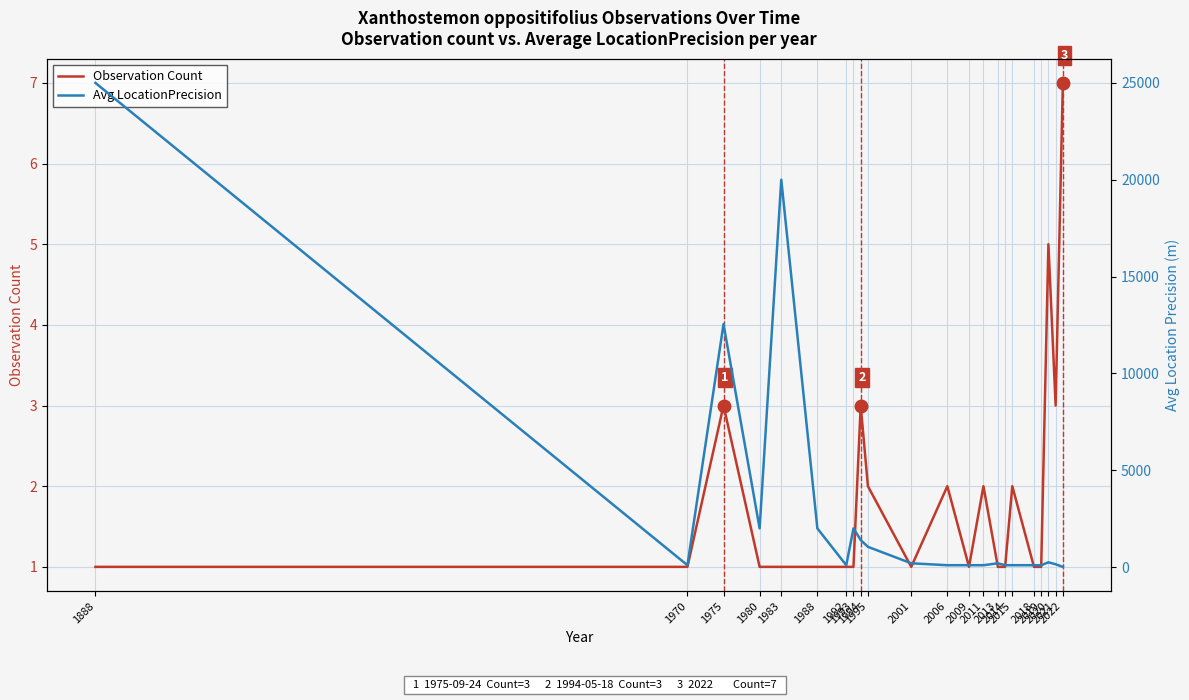

What is the sum of all Avg LocationPrecision values?

67715